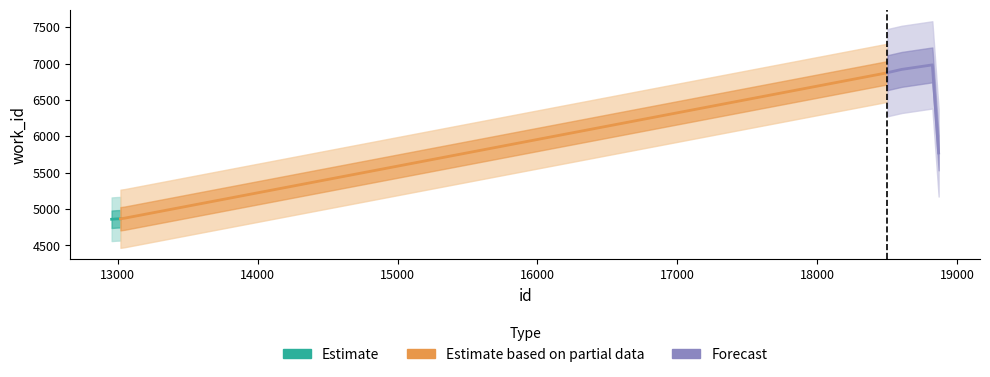

What is the difference between the maximum and minimum values in the Forecast series?

1211